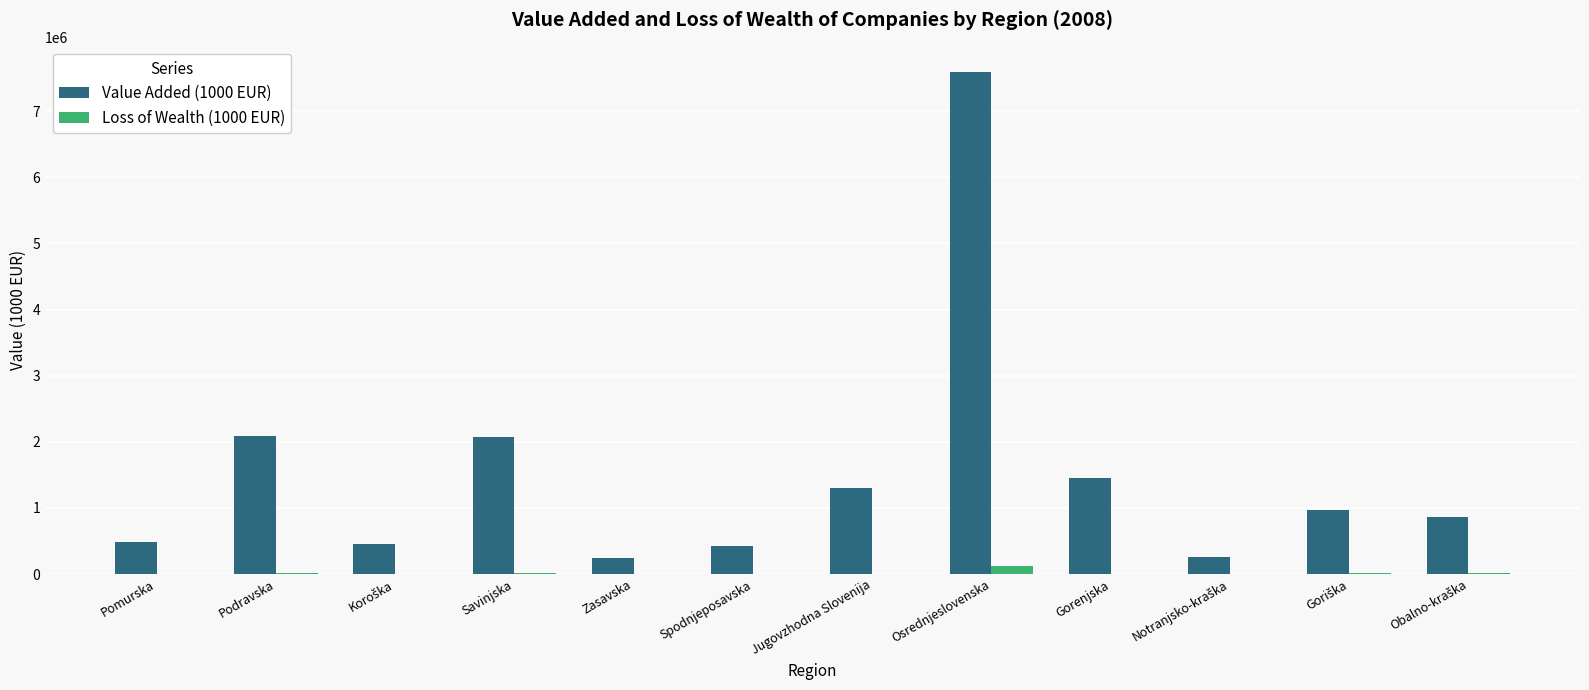

What is the sum of all Value Added (1000 EUR) values?

18219404.9